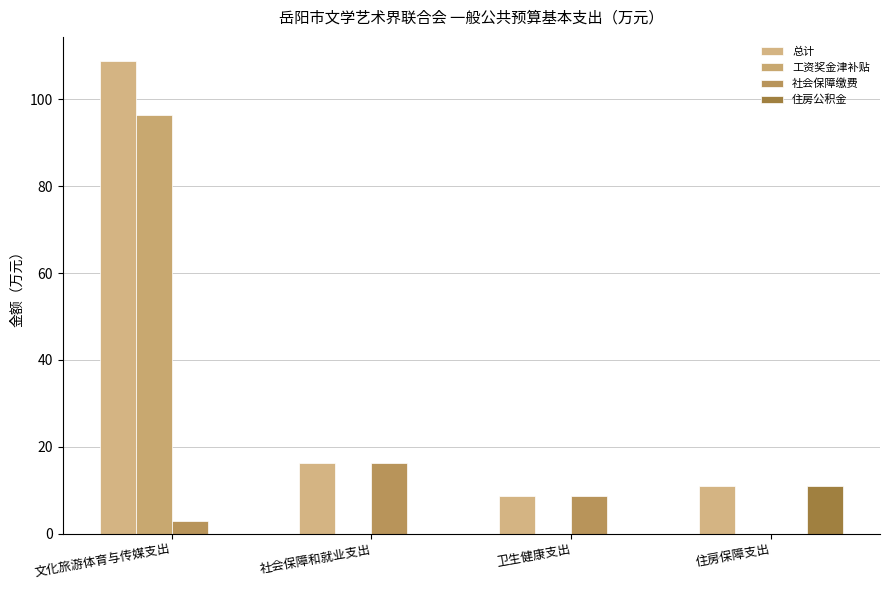

What position from the left is 文化旅游体育与传媒支出?

1